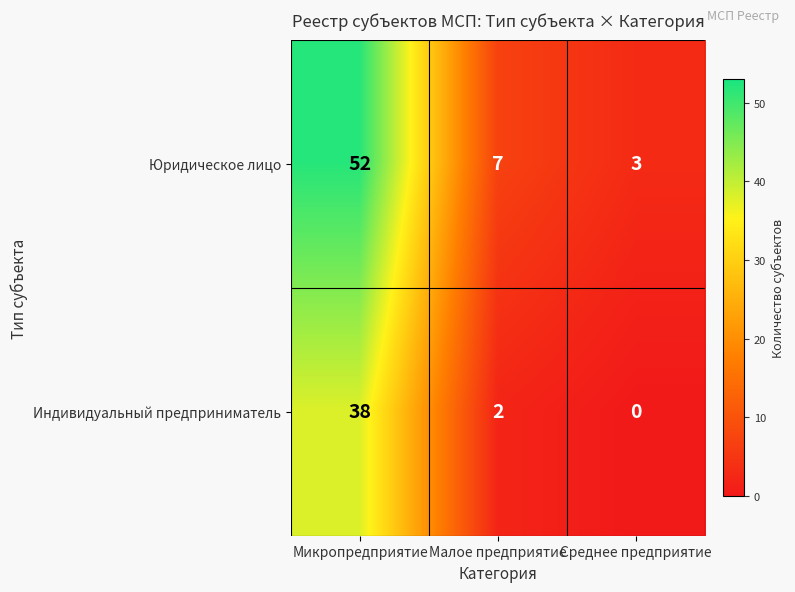

How many values in the Юридическое лицо series are below 7?

1